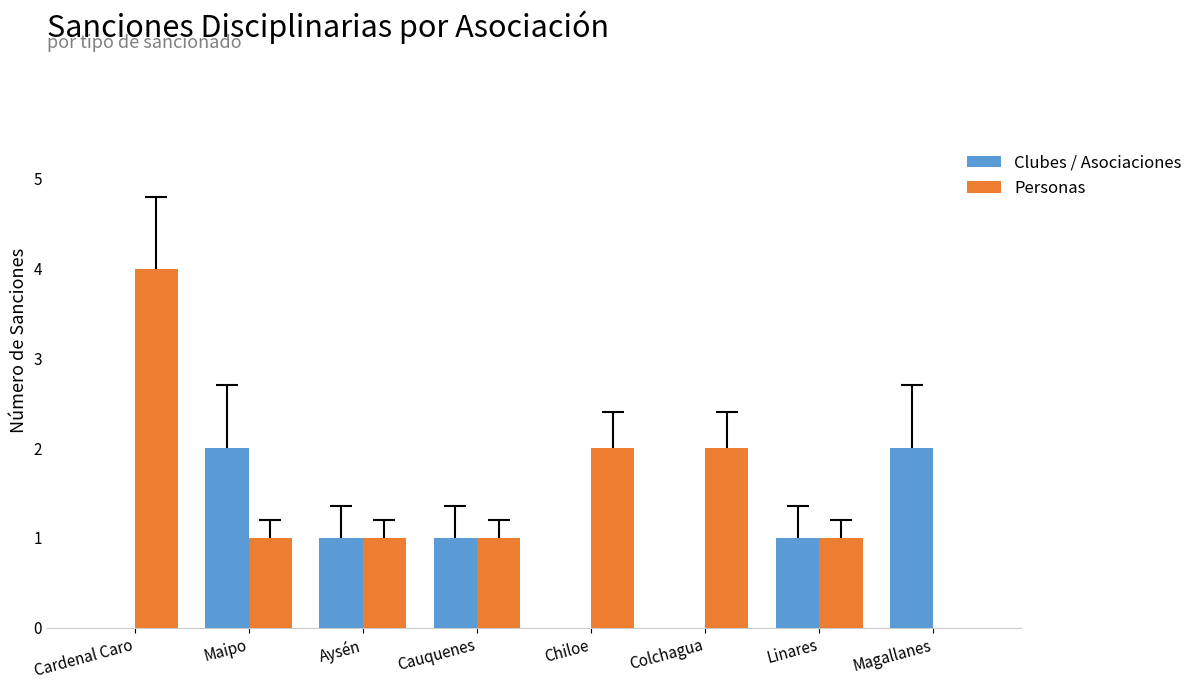

Reading left to right, extract all data points from this chart.

Clubes / Asociaciones: Cardenal Caro=0	Maipo=2	Aysén=1	Cauquenes=1	Chiloe=0	Colchagua=0	Linares=1	Magallanes=2
Personas: Cardenal Caro=4	Maipo=1	Aysén=1	Cauquenes=1	Chiloe=2	Colchagua=2	Linares=1	Magallanes=0